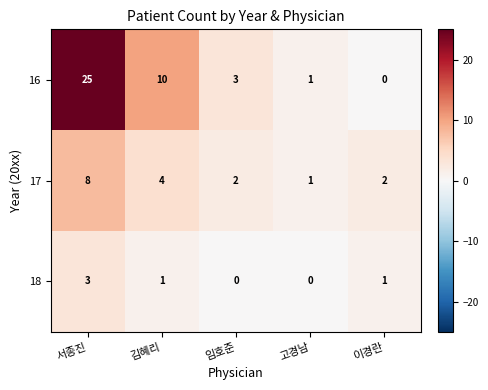

Reading right to left, list all the values displayed in this chart.

16: 0	1	3	10	25
17: 2	1	2	4	8
18: 1	0	0	1	3